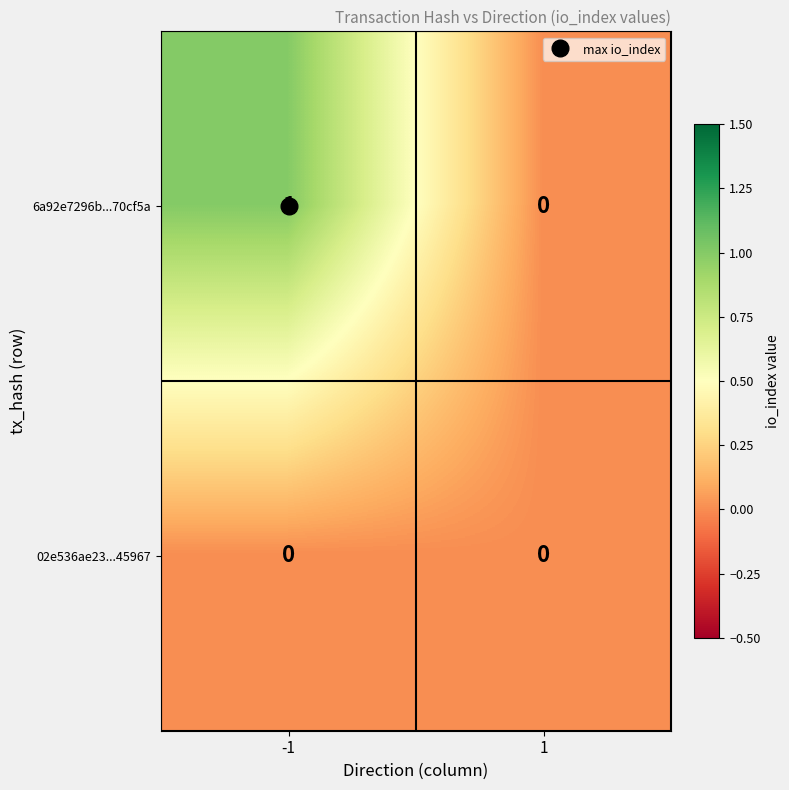

Is the value of 6a92e7296b...70cf5a at -1 greater than the value of 02e536ae23...45967 at 1?

Yes